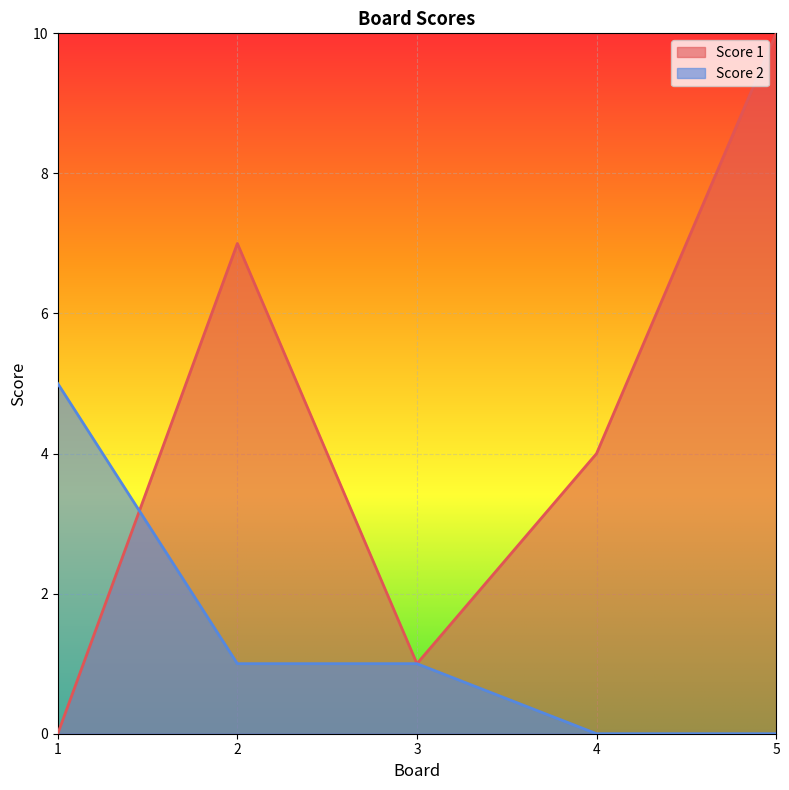

What is the spread (max minus min) of values at 4?

4